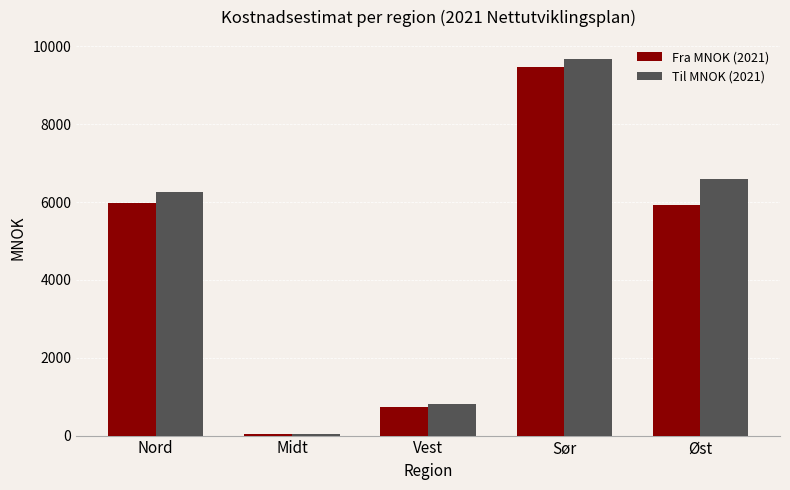

What is the difference between the maximum and minimum values in the Fra MNOK (2021) series?

9421